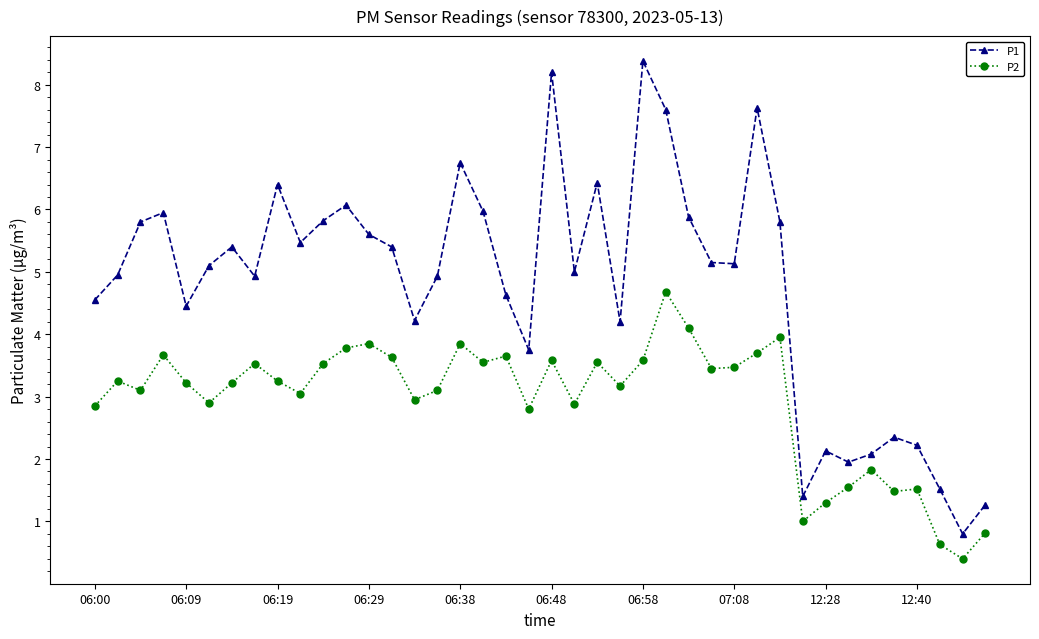

What is the difference between the maximum and minimum values in the P2 series?

4.3